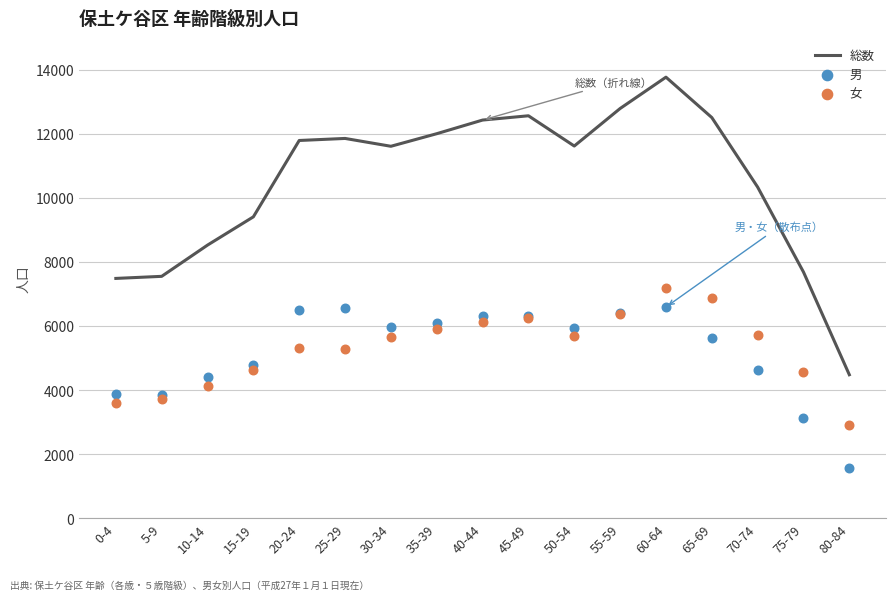

At how many categories does at least one series exceed 9538?

11